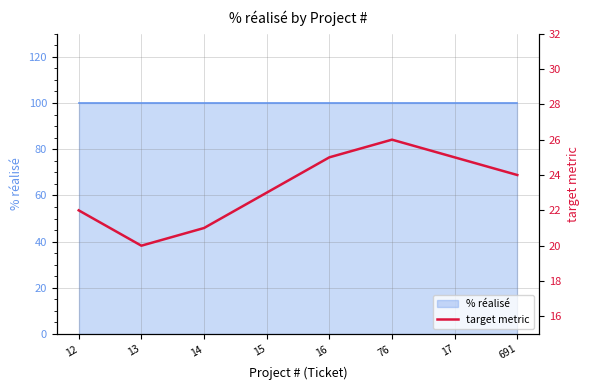

What is the difference between the maximum and minimum values?

6